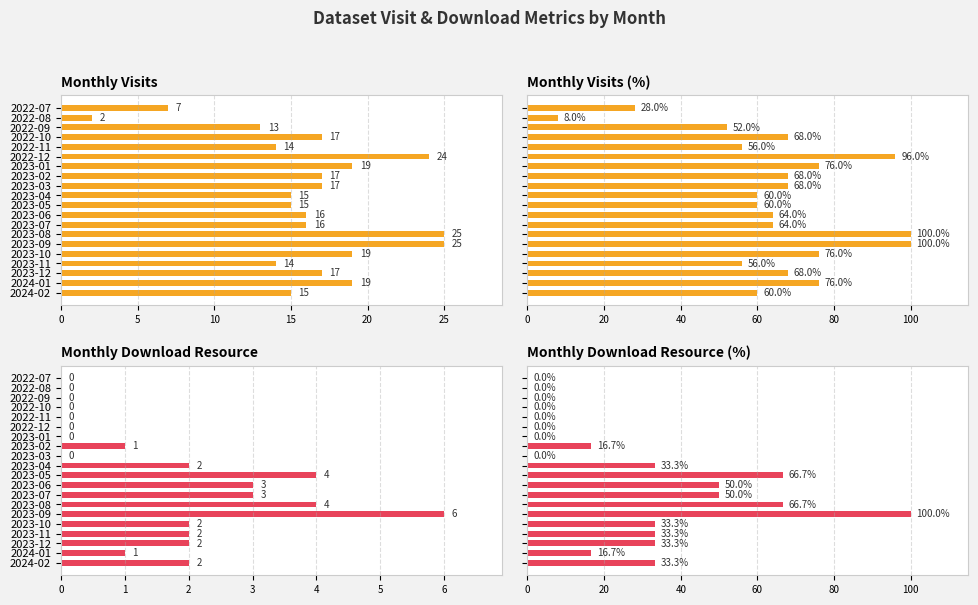

The Monthly Download Resource series shows -3.1 at 2022-12. True or false?

False